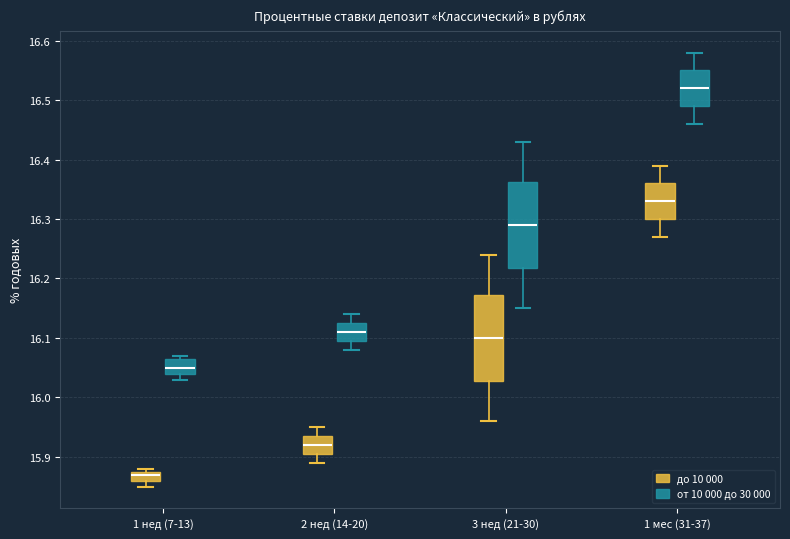

Which box has the highest median line?

1 мес (31-37) (от 10 000 до 30 000)